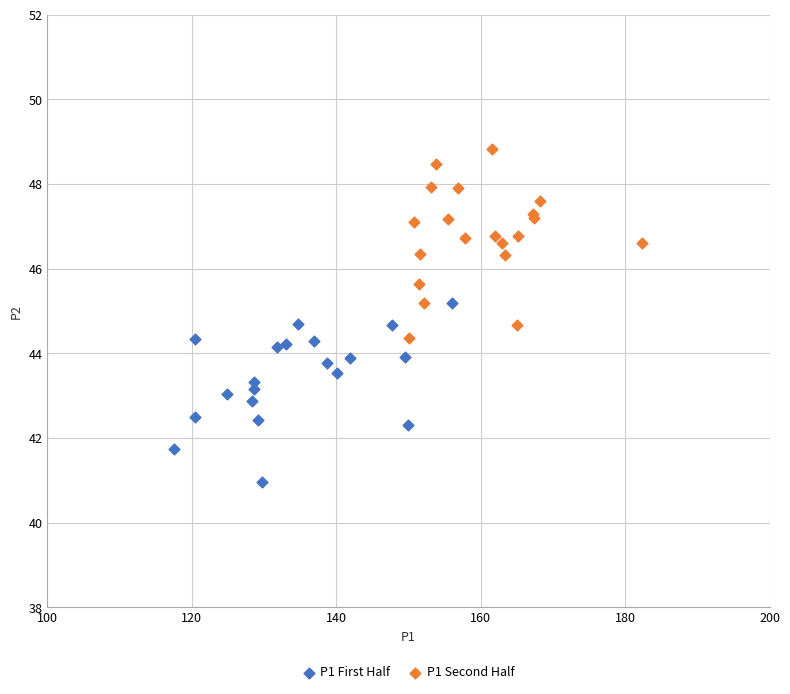

Which series reaches the minimum Y coordinate?

P1 First Half